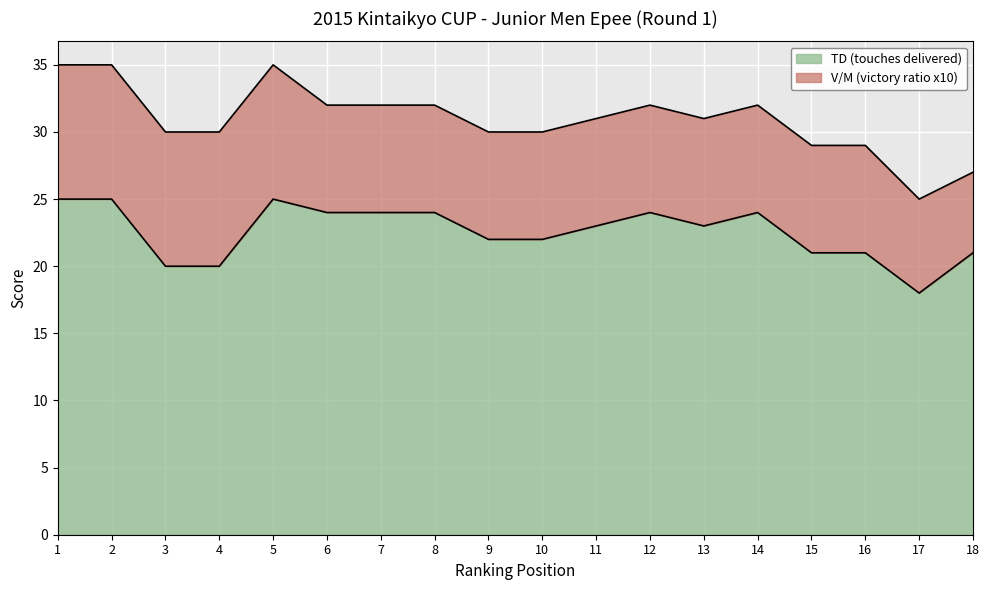

What is the greatest value displayed?

25